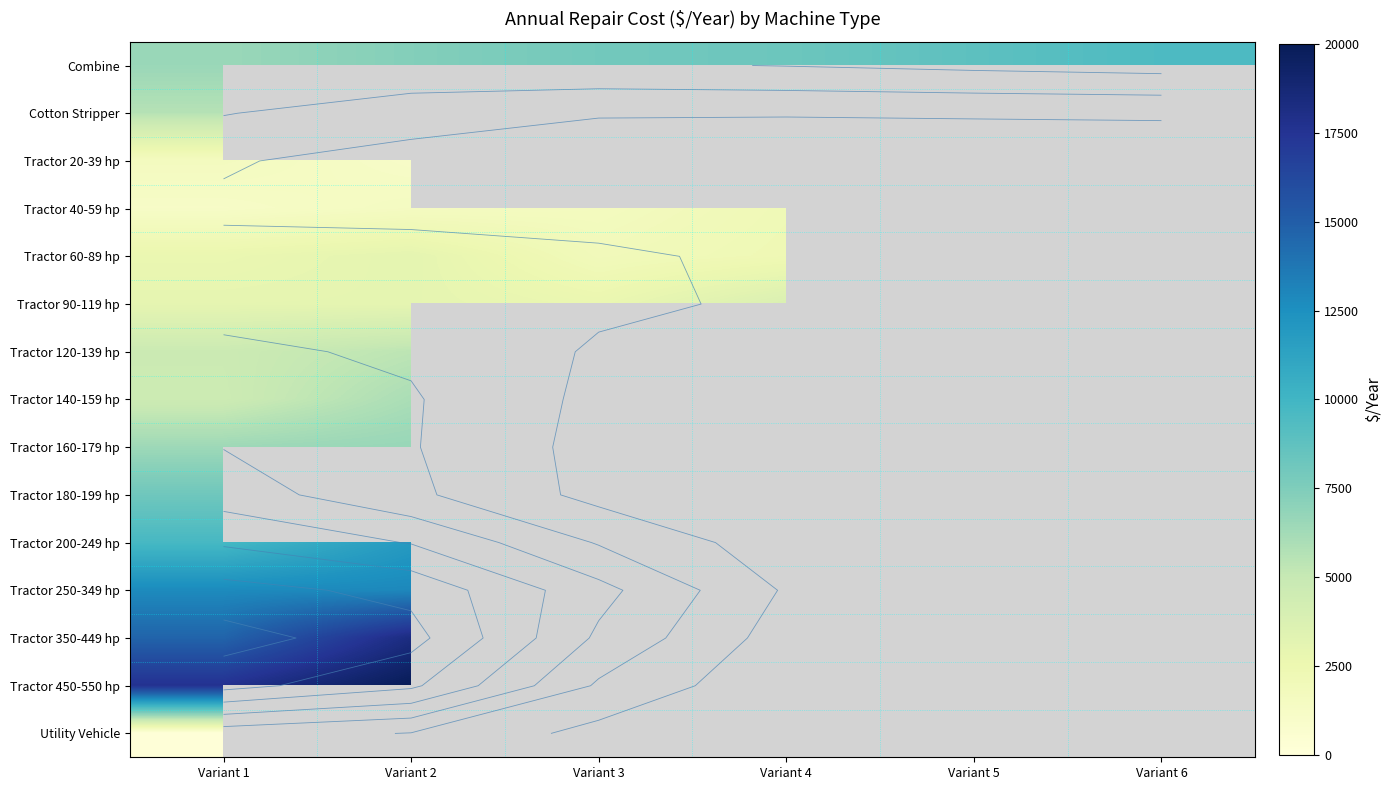

Between Variant 1 and Variant 5, which series saw the biggest shift?

Combine